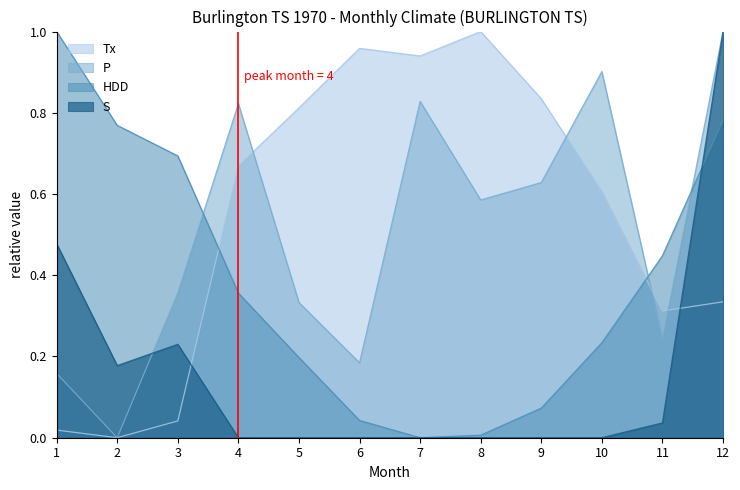

Between 7 and 9, which series saw the biggest shift?

P